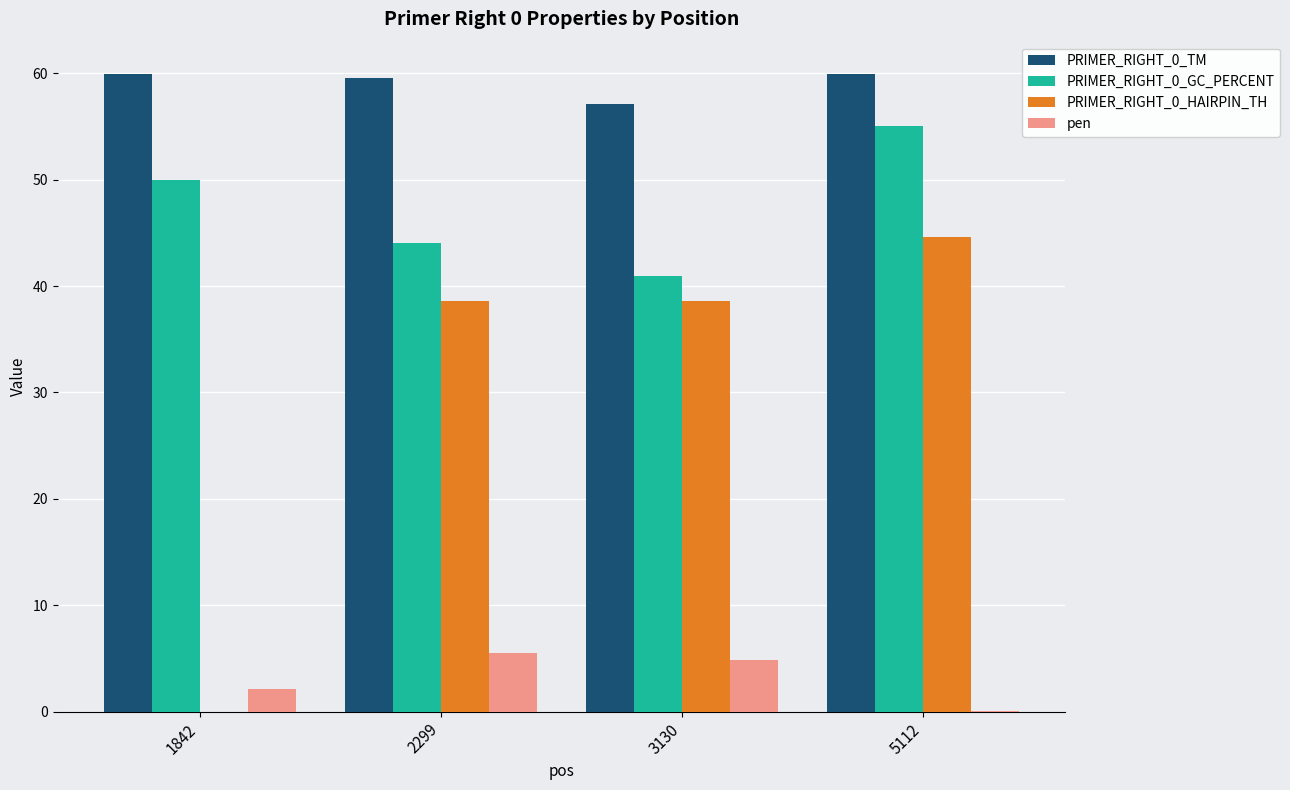

What is the average value of the PRIMER_RIGHT_0_GC_PERCENT series?

47.5